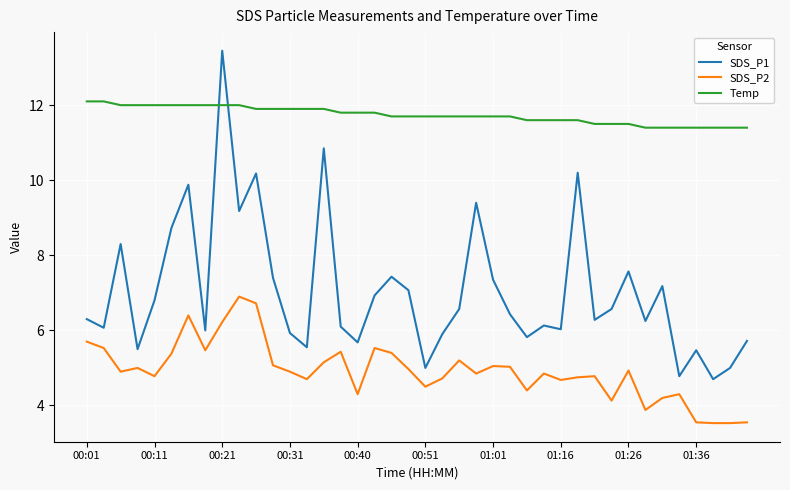

What is the lowest value of the SDS_P2 series?

3.5